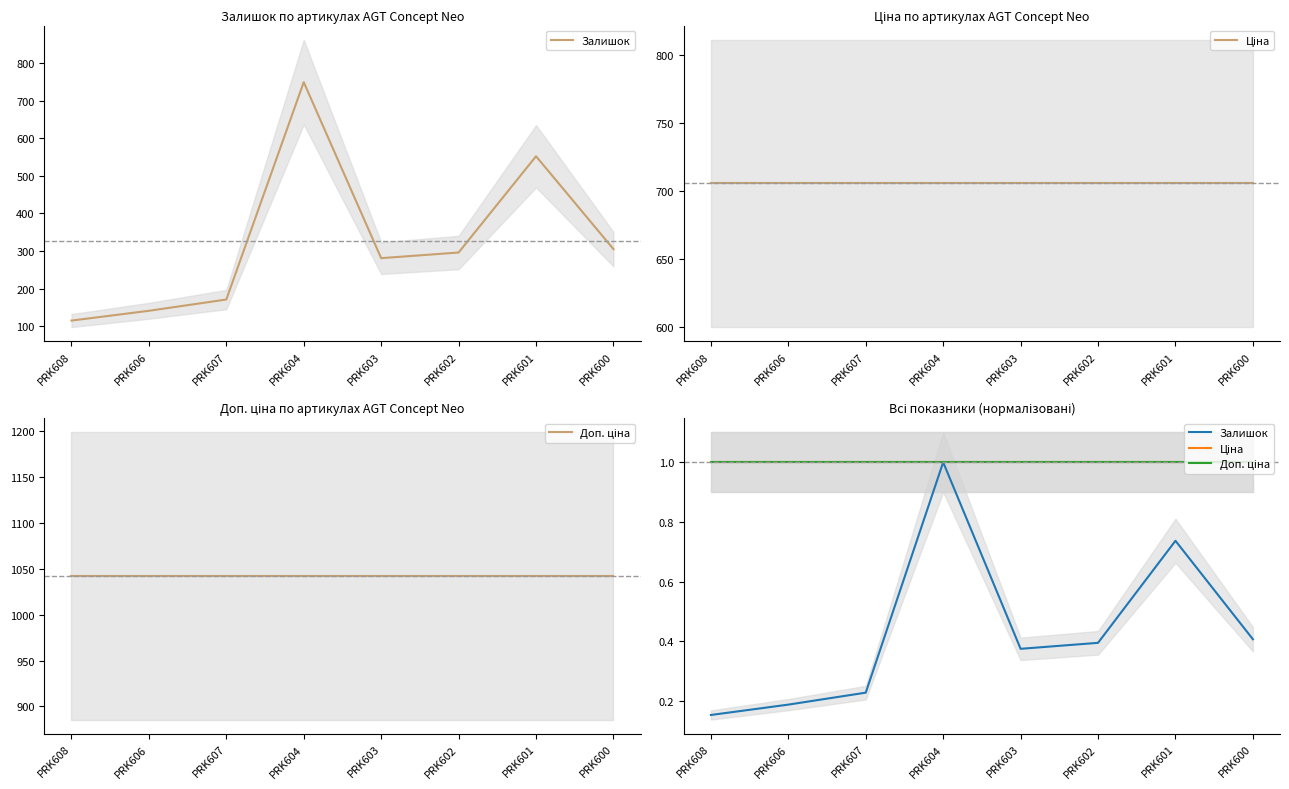

What are all the series names shown in the legend?

Залишок, Ціна, Доп. ціна